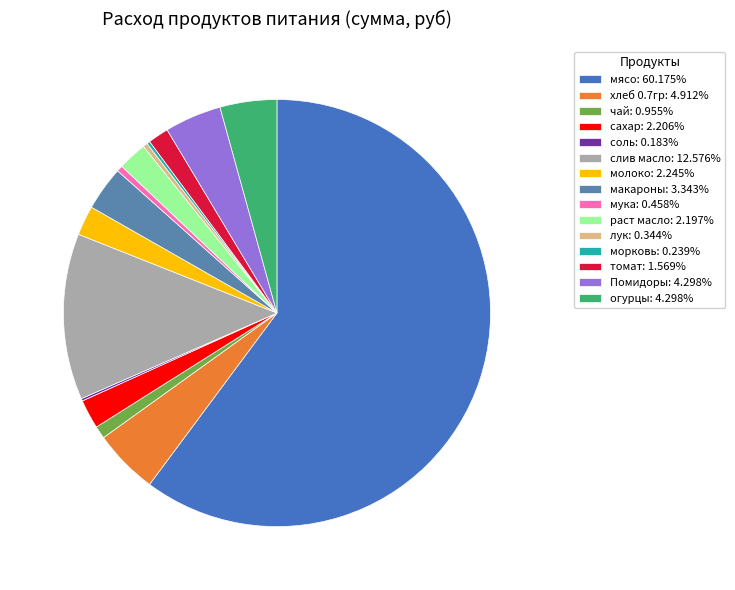

To the nearest percent, what is the average slice percentage?

7%